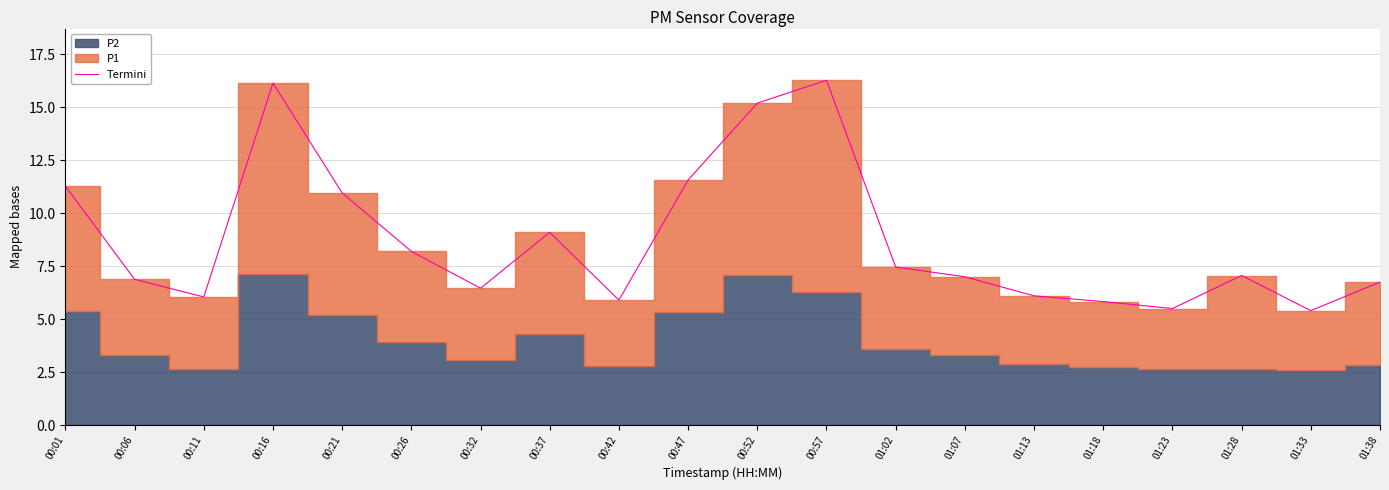

List the labels in order of value, largest first.

00:57, 00:16, 00:52, 00:47, 00:01, 00:21, 00:37, 00:26, 01:02, 01:28, 01:07, 00:06, 01:38, 00:32, 01:13, 00:11, 00:42, 01:18, 01:23, 01:33